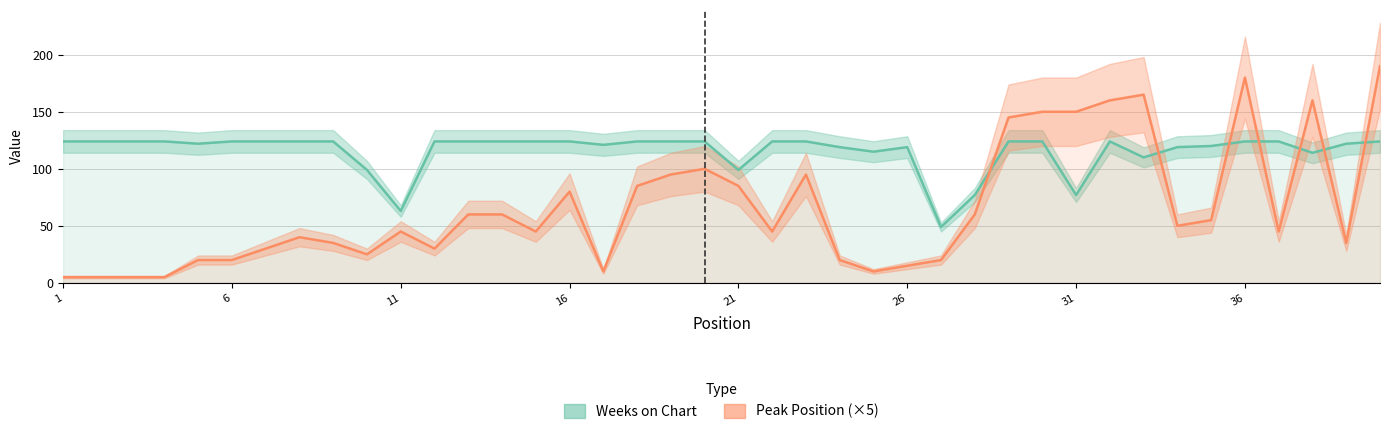

True or false: Weeks on Chart has a value of 193 at 24.

False